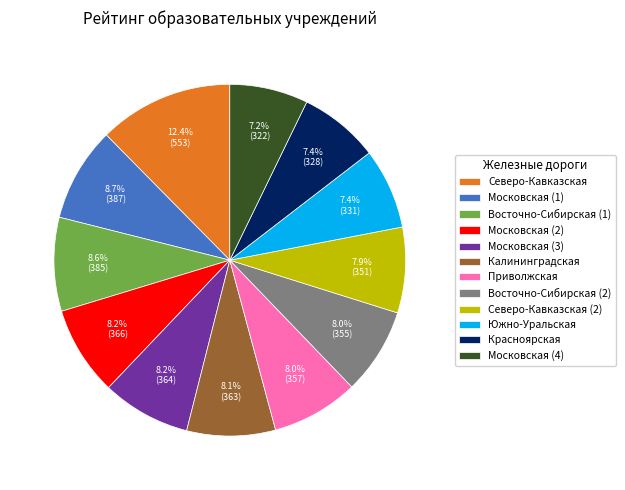

Do Московская (1) and Московская (2) together represent more than half of the pie?

No